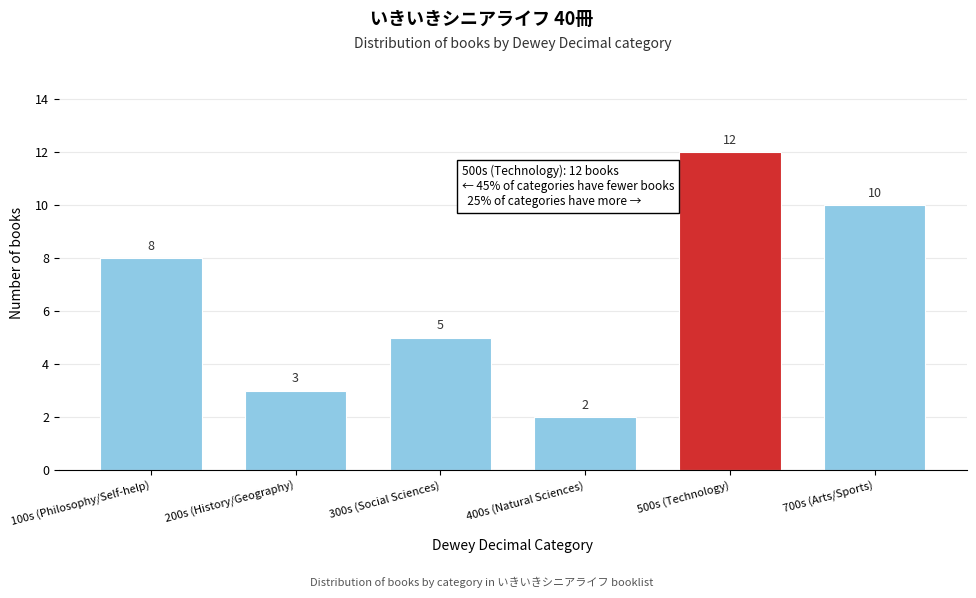

Reading left to right, extract all data points from this chart.

8	3	5	2	12	10